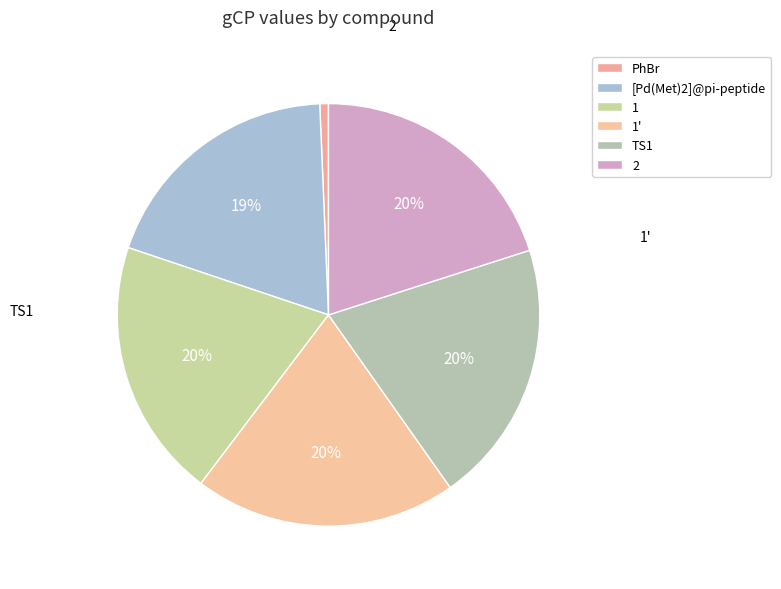

How many slices are in this pie chart?

6